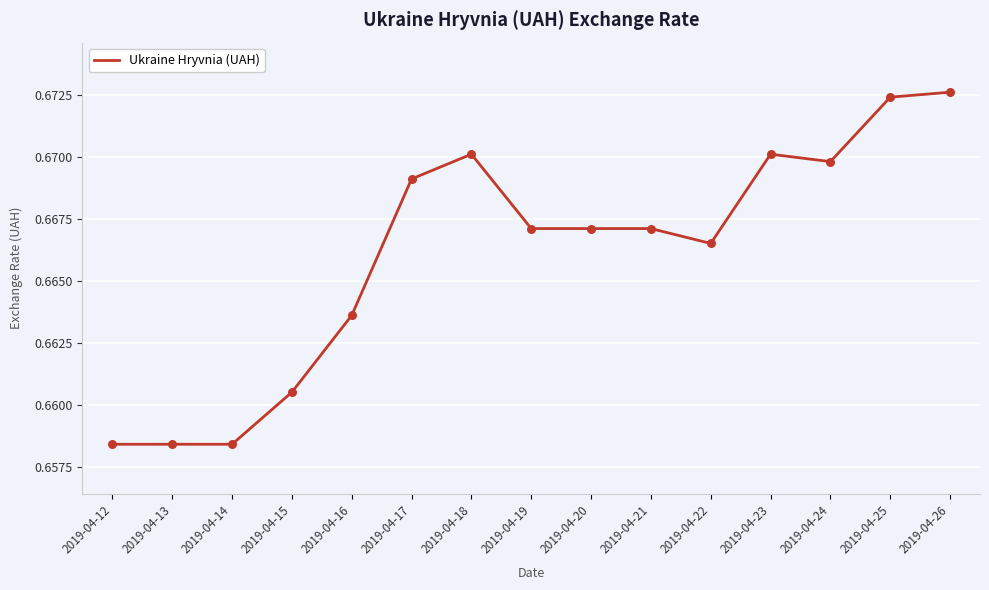

Which has a higher value, 2019-04-25 or 2019-04-12?

2019-04-25